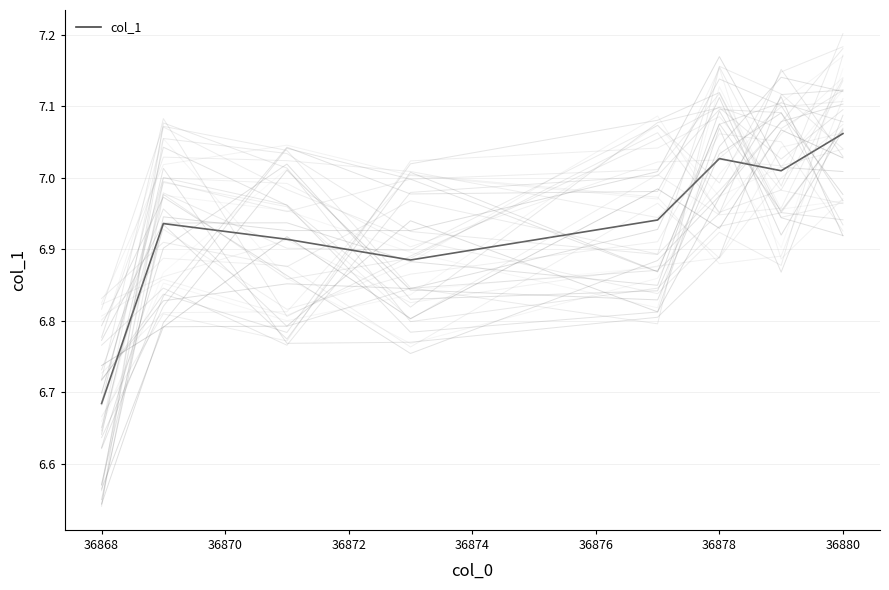

What is the average value?

6.9